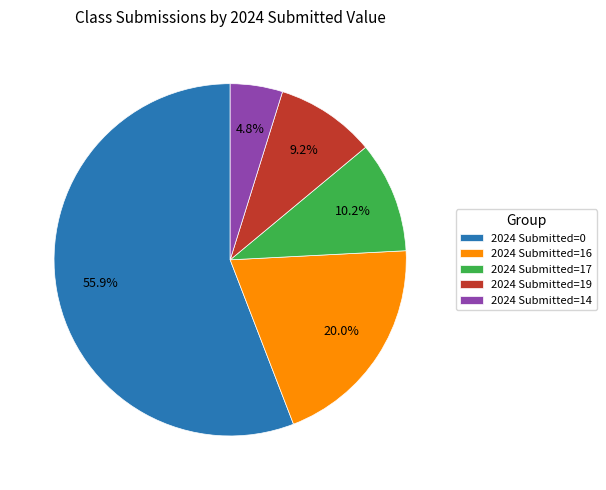

What is the largest slice in the pie chart?

2024 Submitted=0